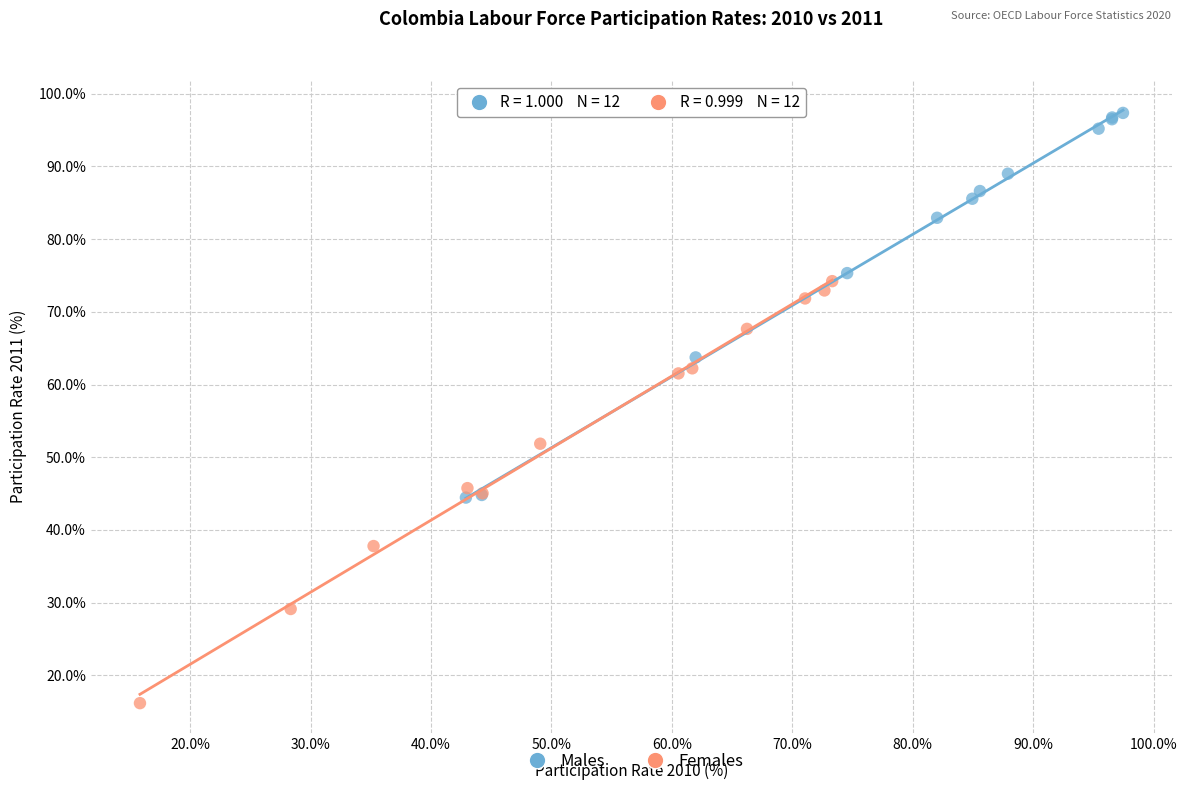

What are all the series names shown in the legend?

Males, Females